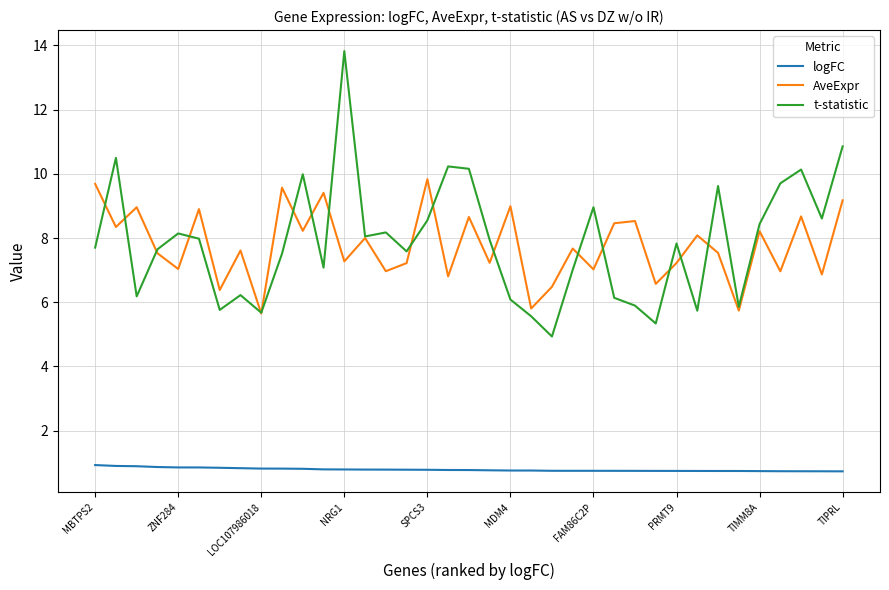

Which series has the widest spread of values?

t-statistic